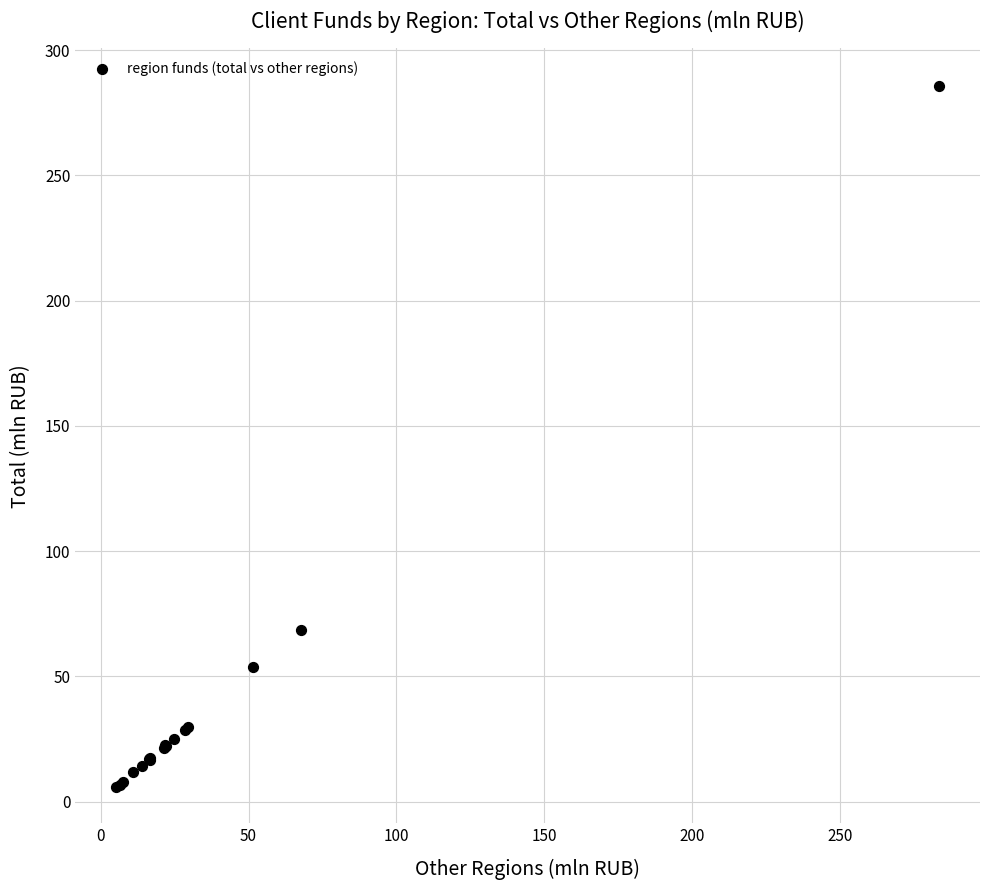

What Y value in the scatter plot is closest to 145?

68.7